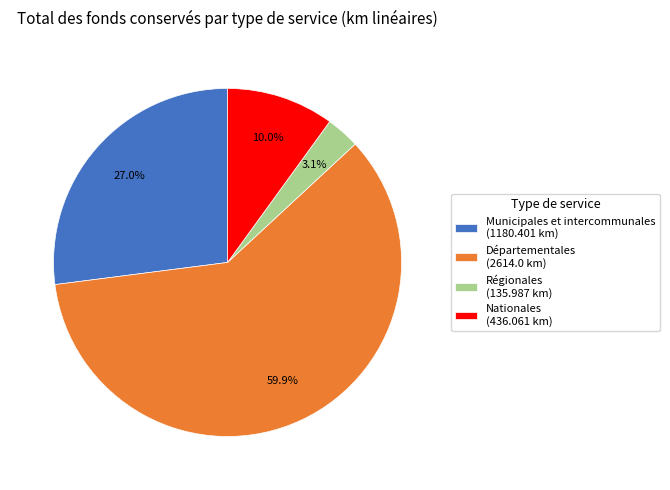

To the nearest percent, what percentage of the pie is Départementales?

60%